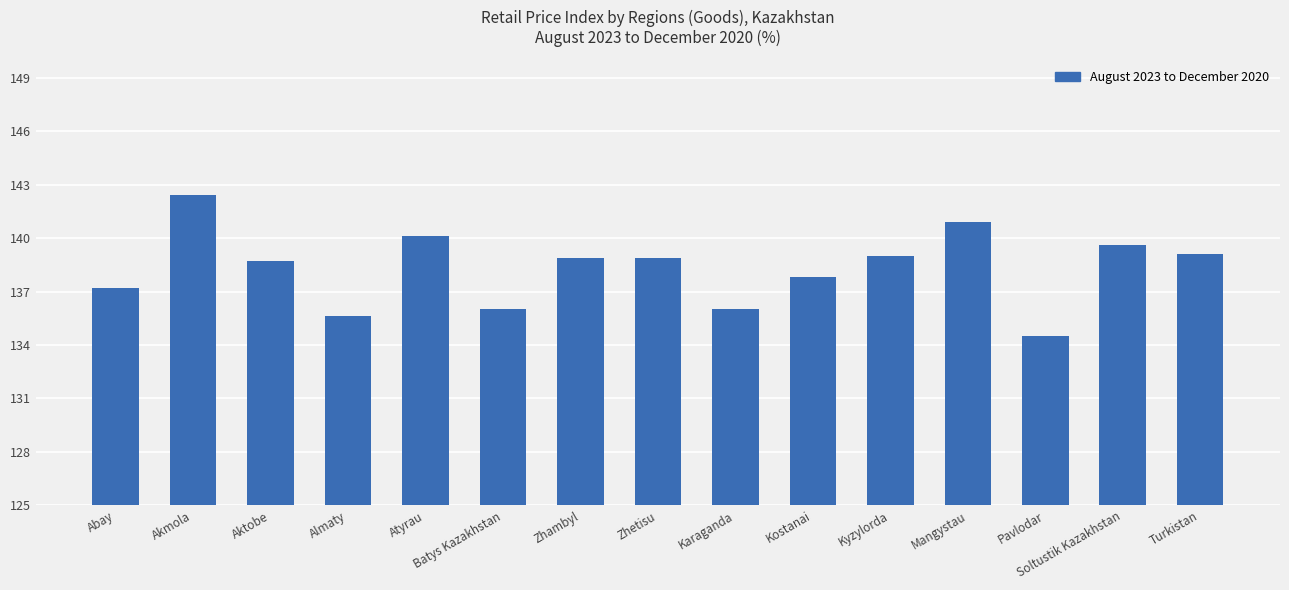

How many values exceed 138?

9